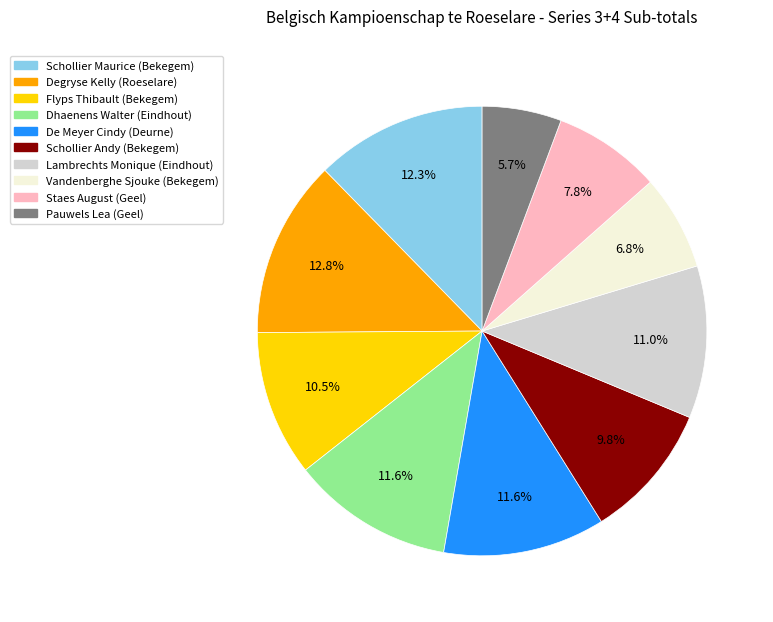

The Degryse Kelly slice represents 1% of the pie. True or false?

False